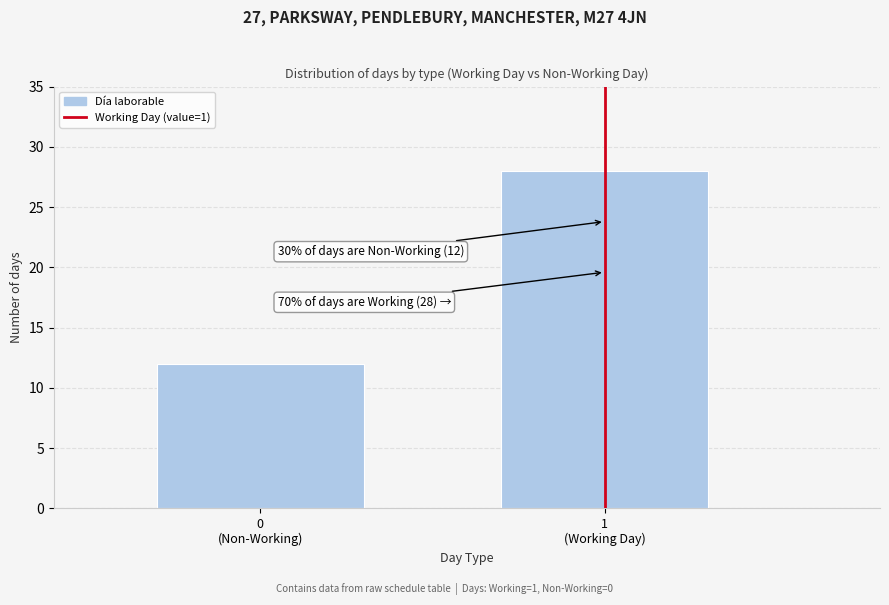

Reading left to right, extract all data points from this chart.

12	28